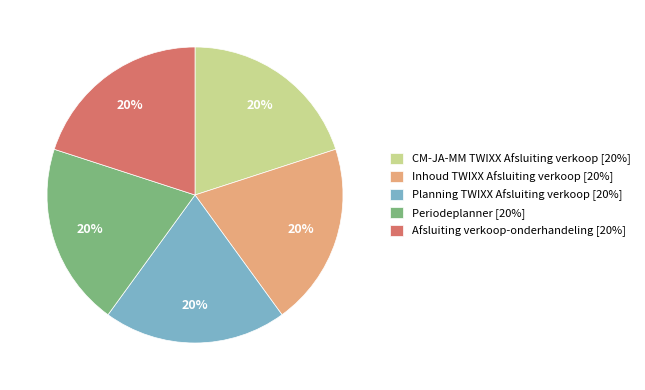

Is it true that Periodeplanner is 12% of the pie?

False